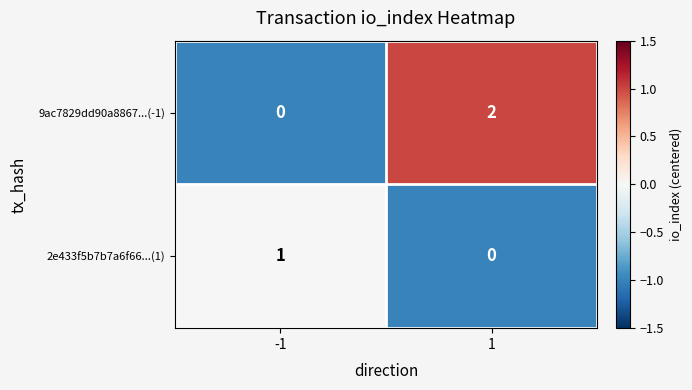

Reading right to left, what are all the values shown in this chart?

9ac7829dd90a8867...(-1): 2	0
2e433f5b7b7a6f66...(1): 0	1